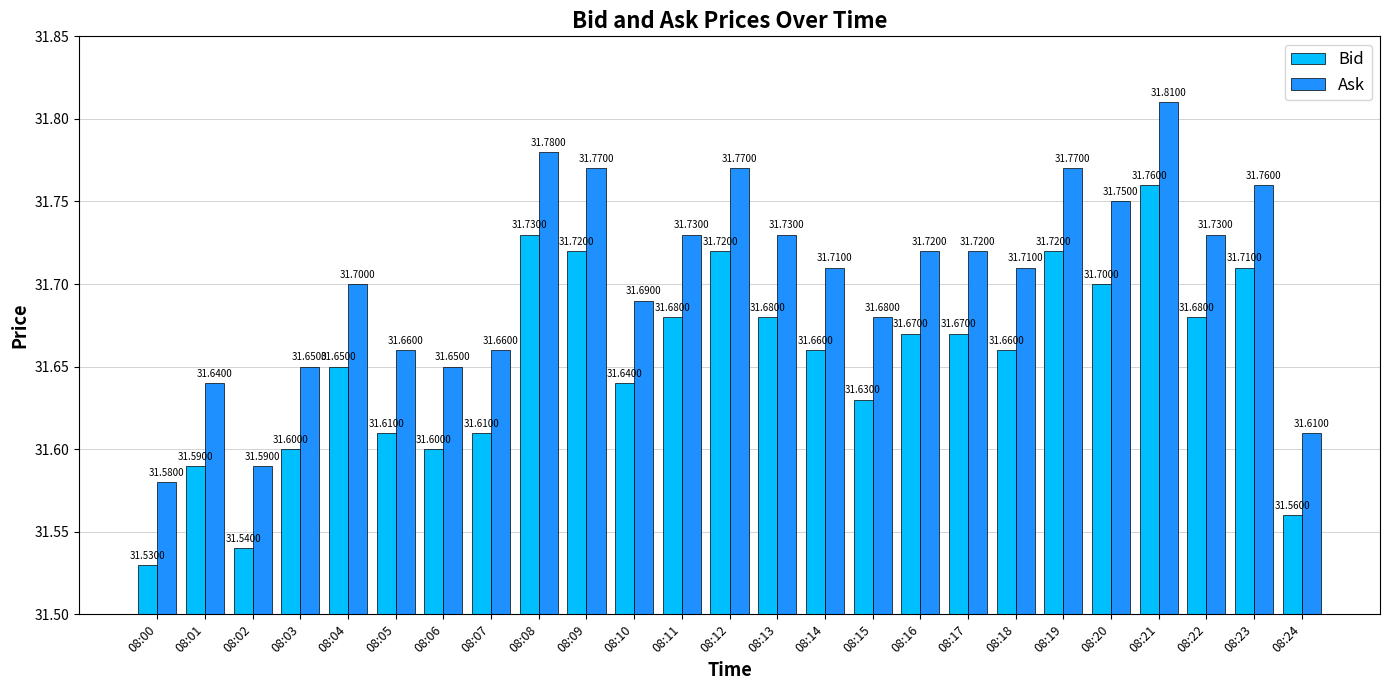

Is the value of Ask at 08:00 greater than the value of Bid at 08:20?

No